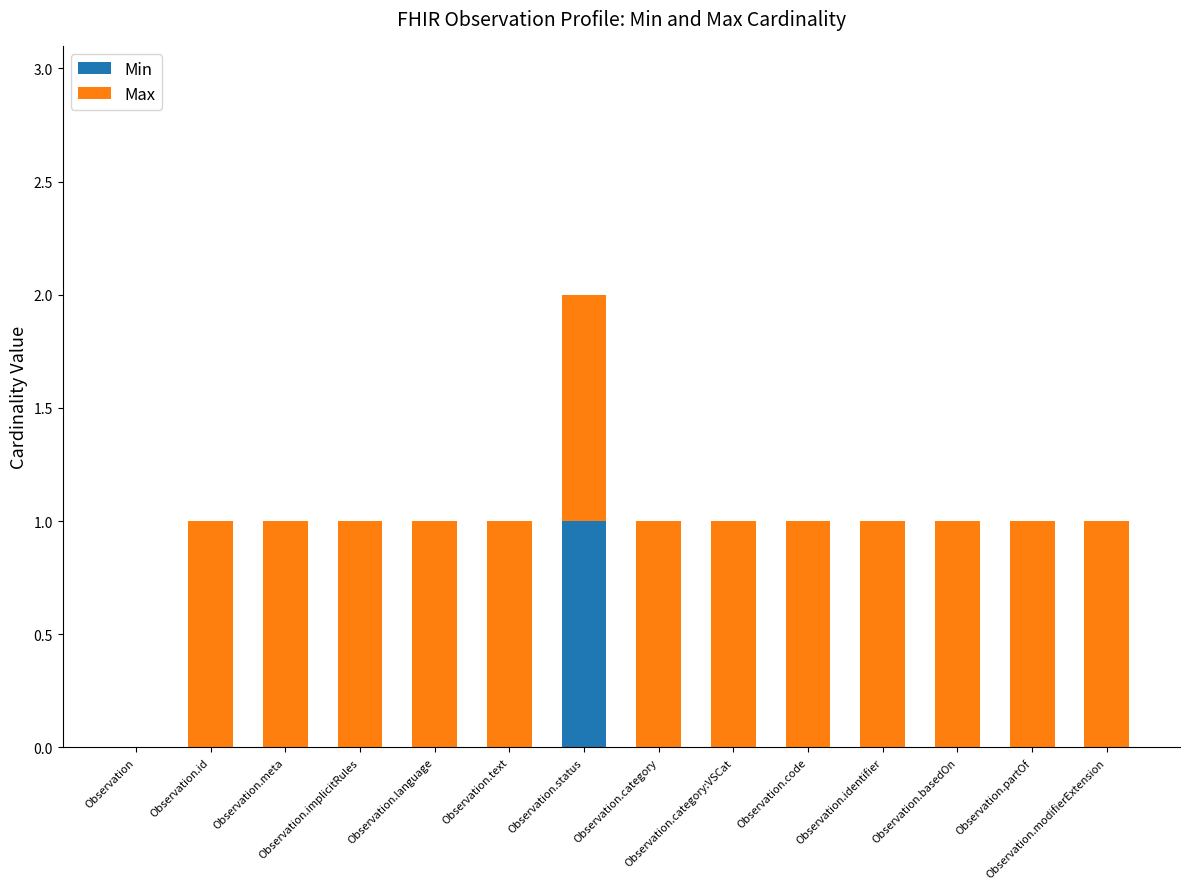

What are all the series names shown in the legend?

Min, Max